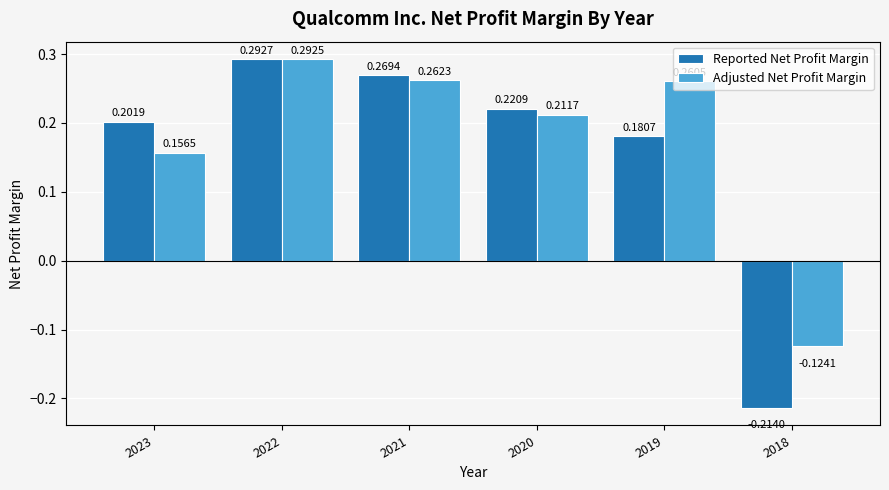

What is the difference between the maximum and second lowest values in the Adjusted Net Profit Margin series?

0.1